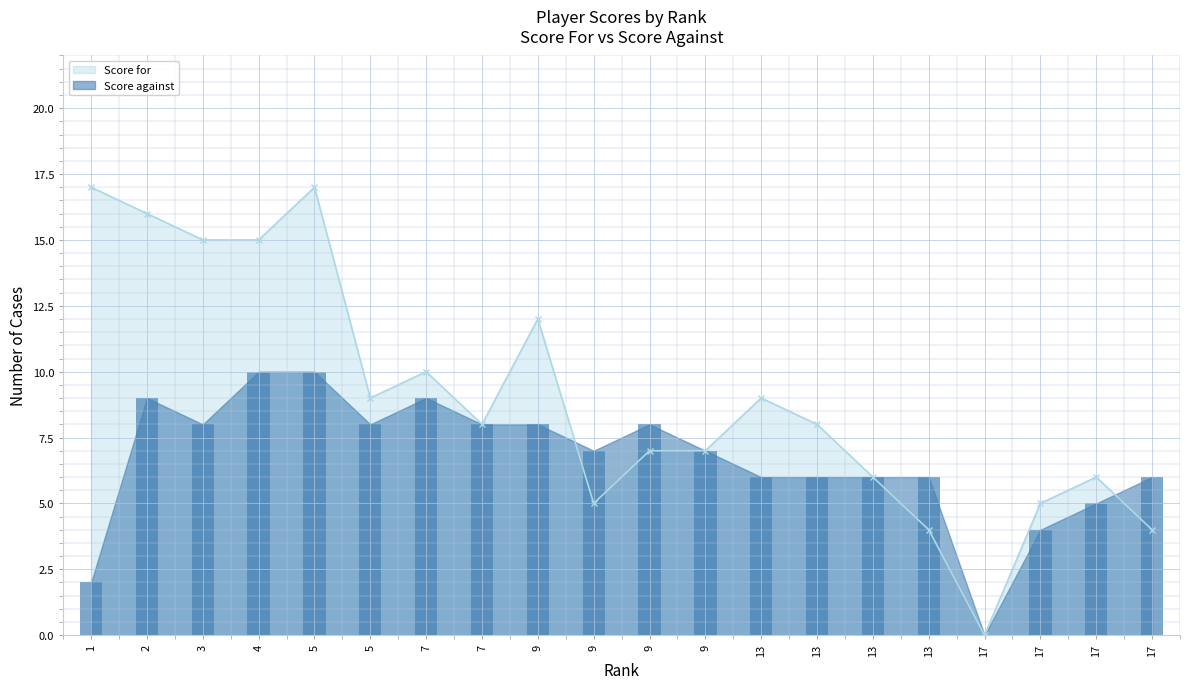

What is the average value of the Score against series?

7